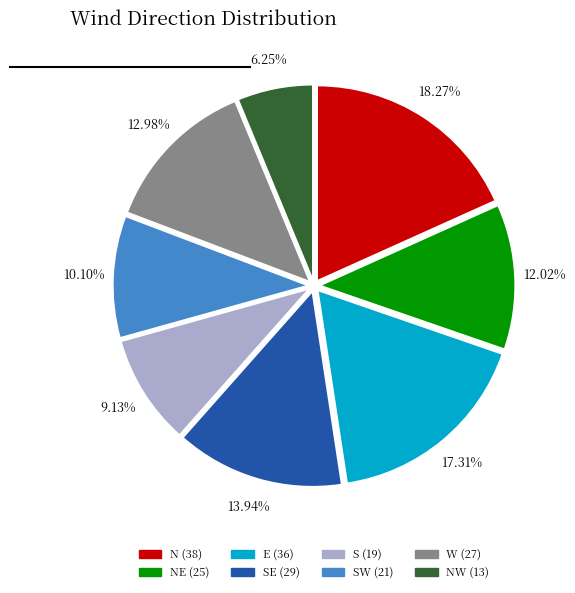

Is there any slice that represents more than half of the pie?

No